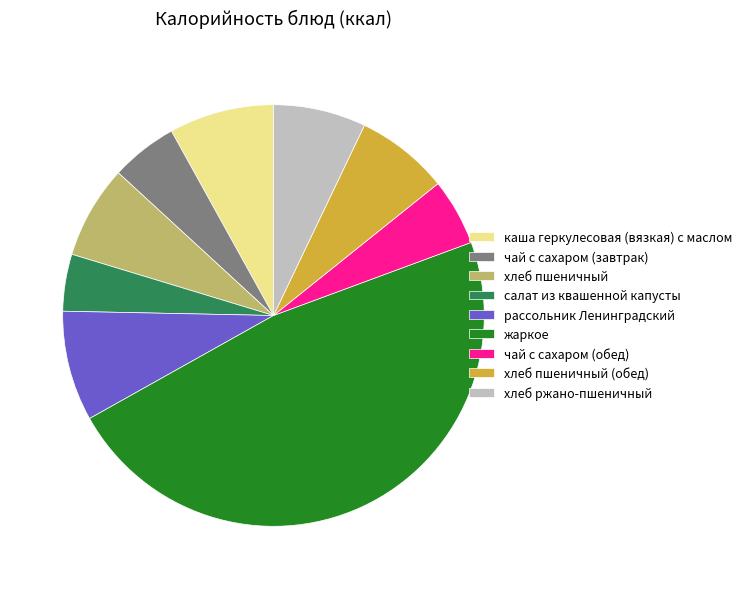

Which category has the smallest portion of the pie?

салат из квашенной капусты